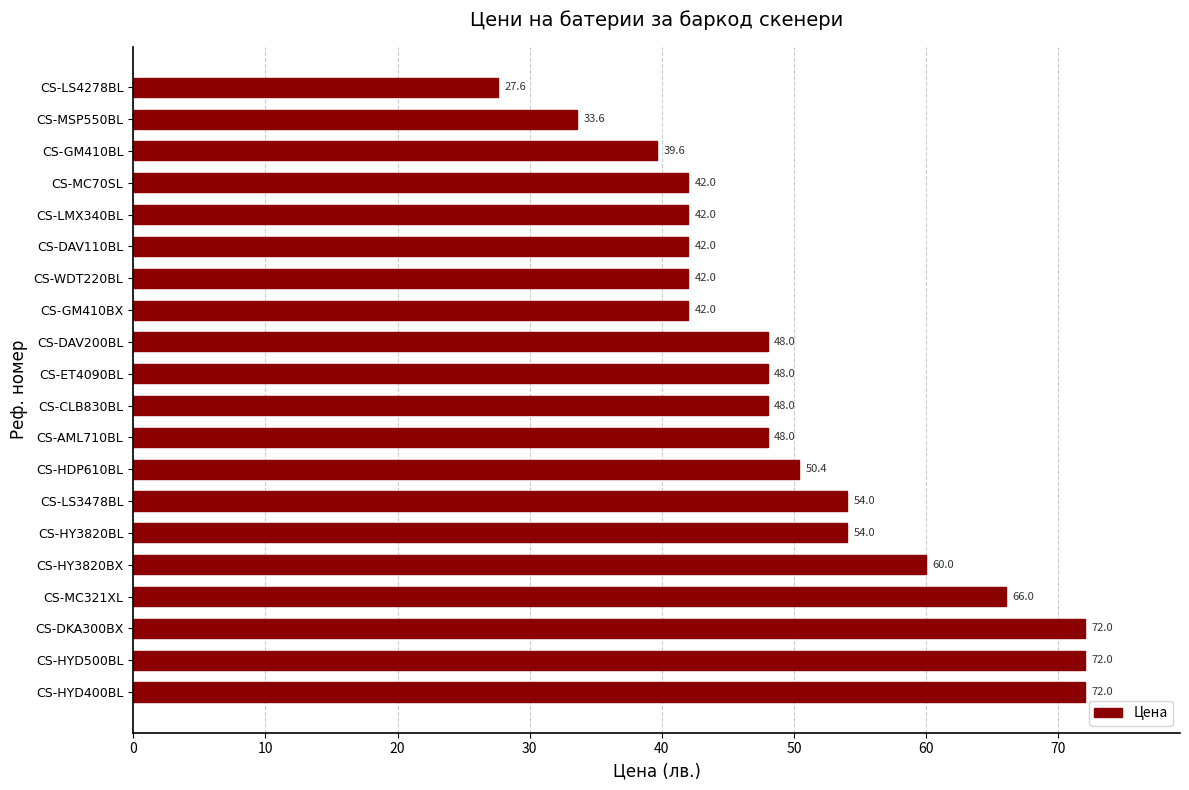

Is it true that the value at CS-ET4090BL is 48.0?

True